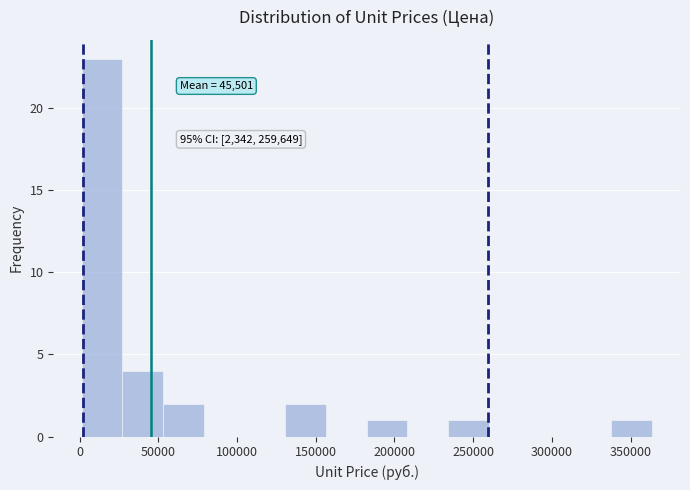

Which range on the x-axis has the tallest bar?

0 to 25000